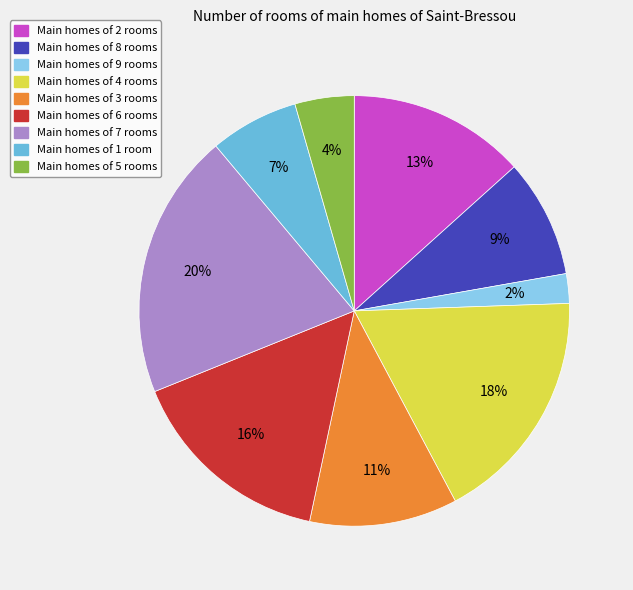

Is there a majority slice in this chart?

No